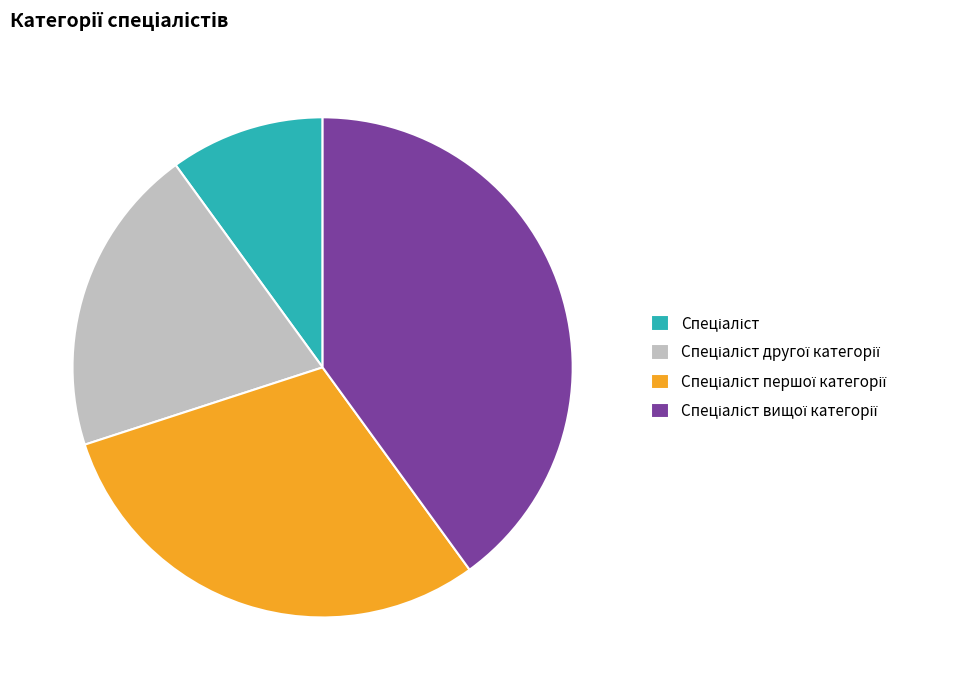

Is there any slice that represents more than half of the pie?

No